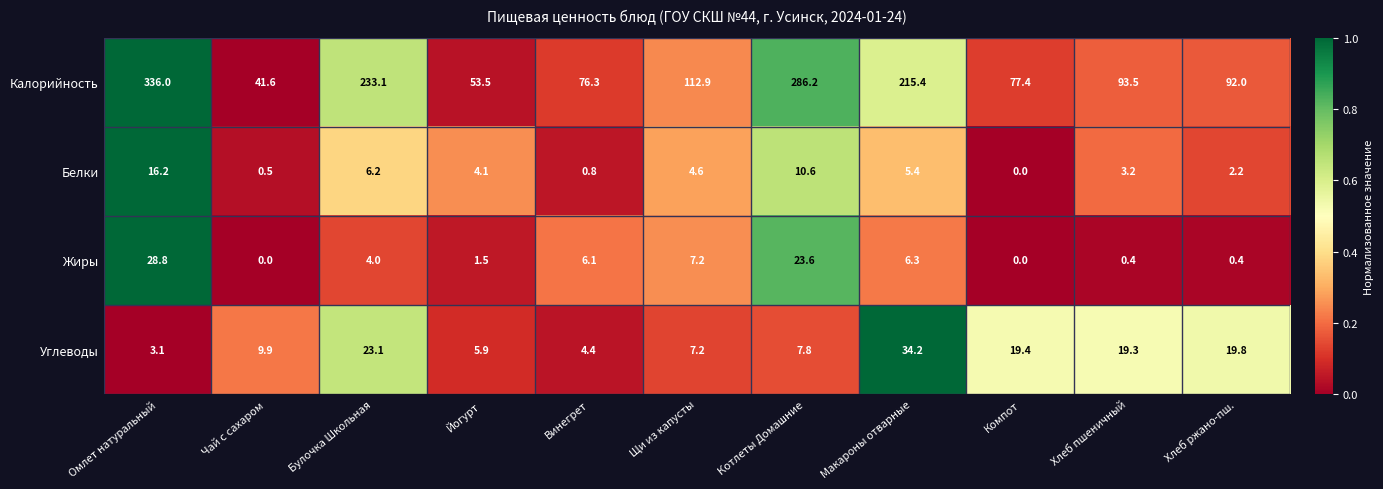

Which series has the widest spread of values?

Калорийность